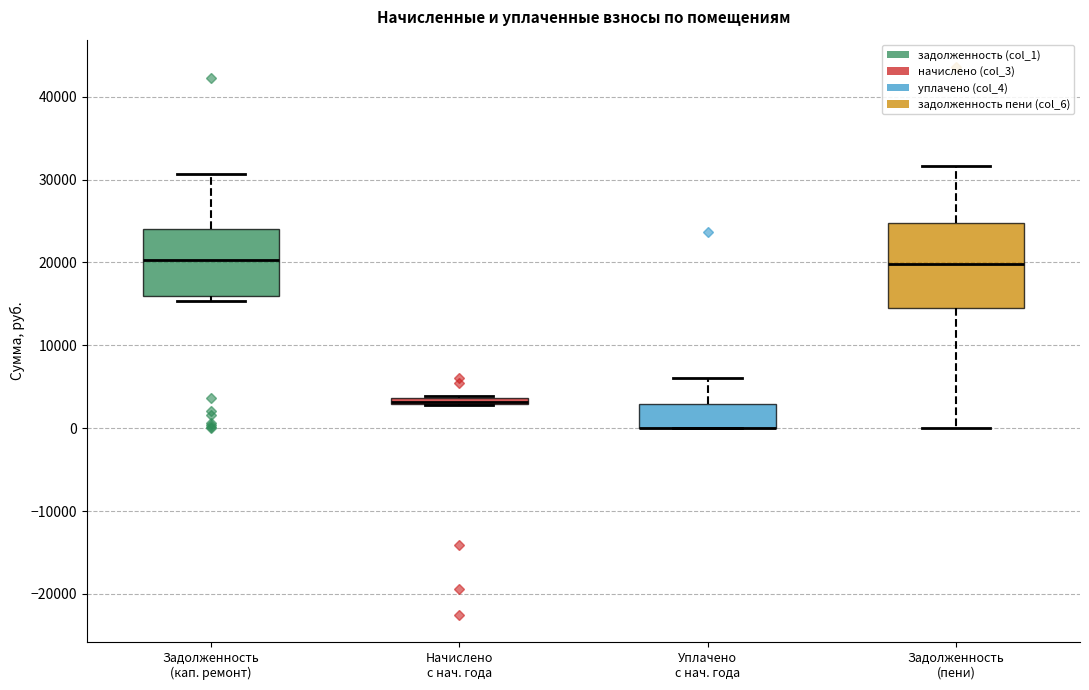

Where is the lower edge of the box for Задолженность (пени) on the y-axis? The values are not printed on the chart, so give them approximately, as read against the axis.

14000